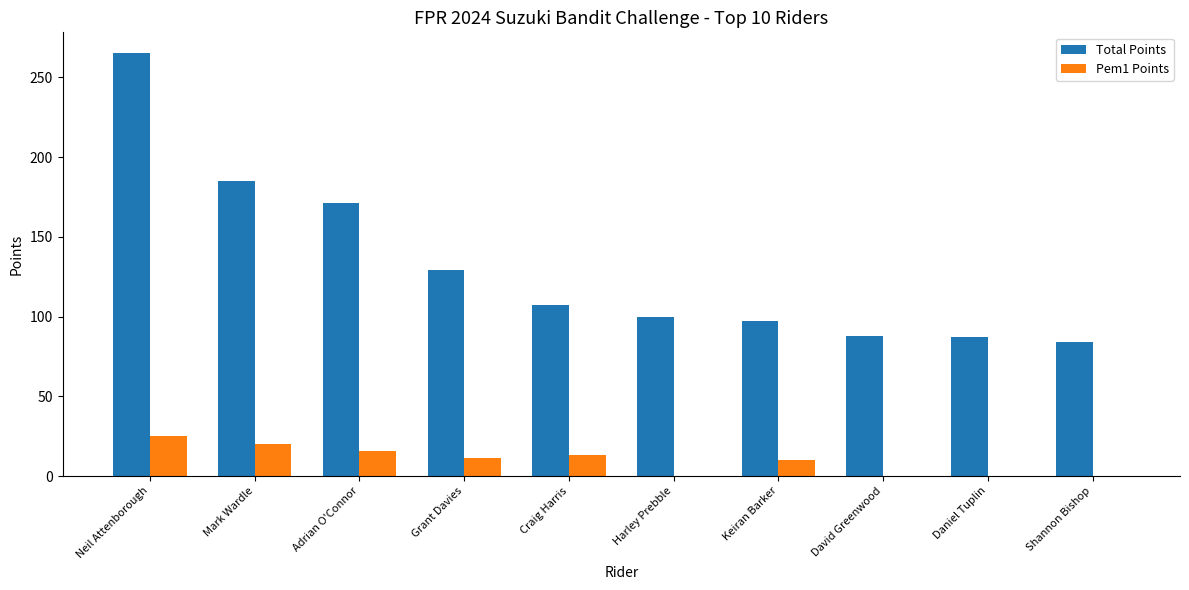

The Pem1 Points series shows 11 at Grant Davies. True or false?

True